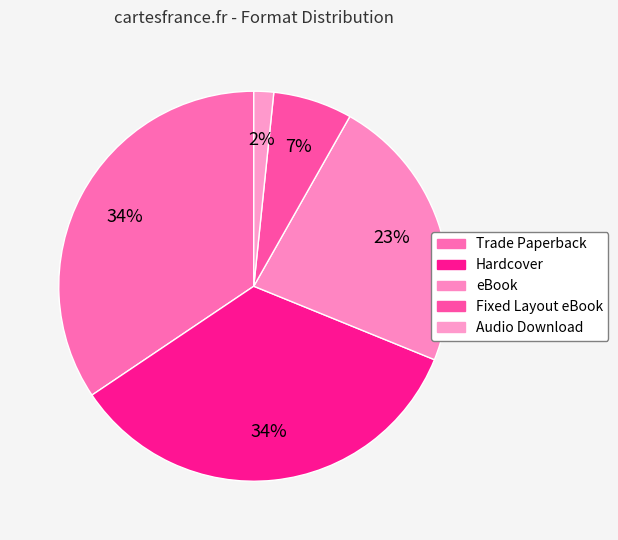

Is there a majority slice in this chart?

No